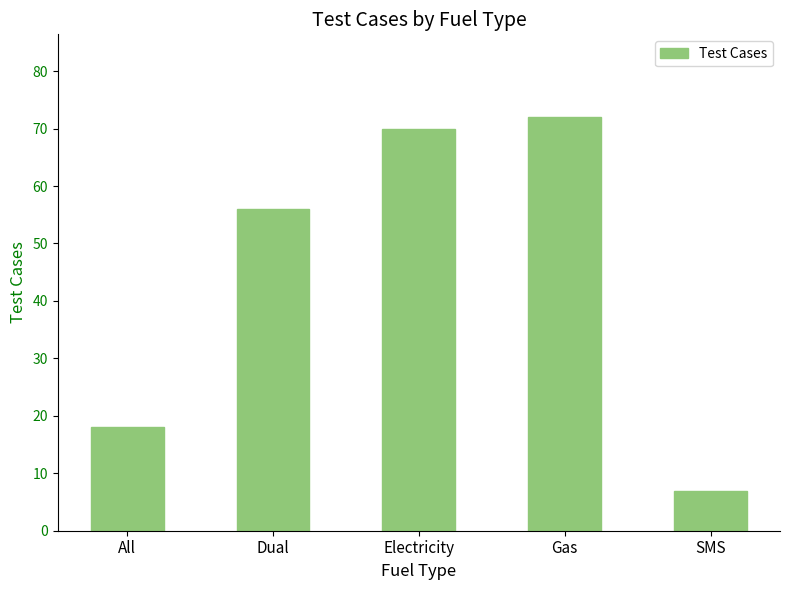

Reading left to right, what are all the values shown in this chart?

18	56	70	72	7